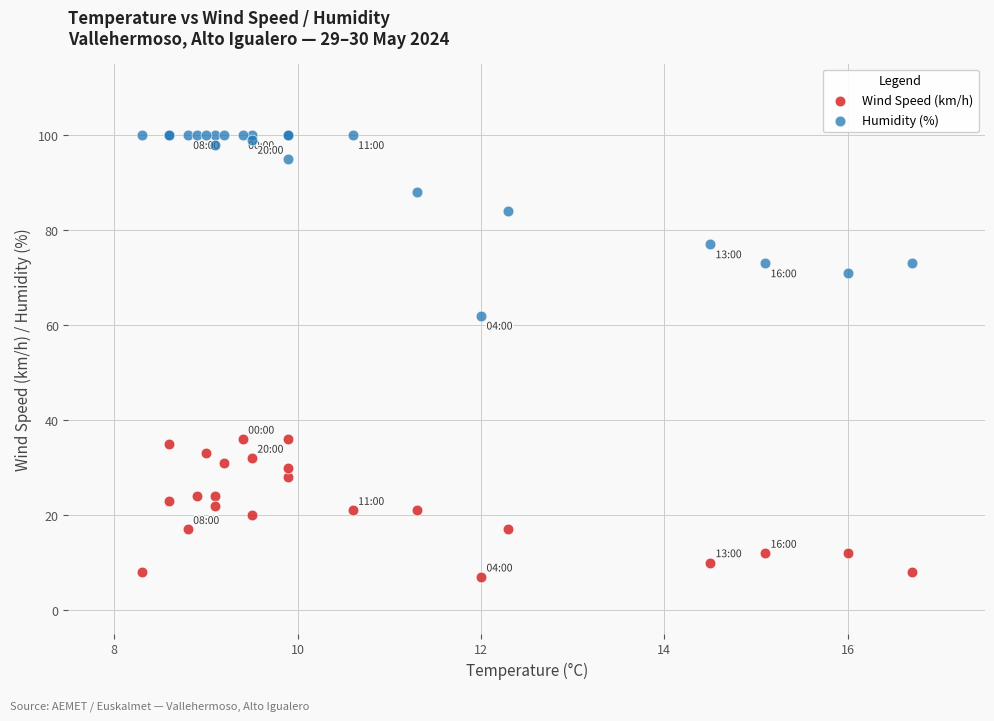

Which series has the widest spread of Y values?

Humidity (%)